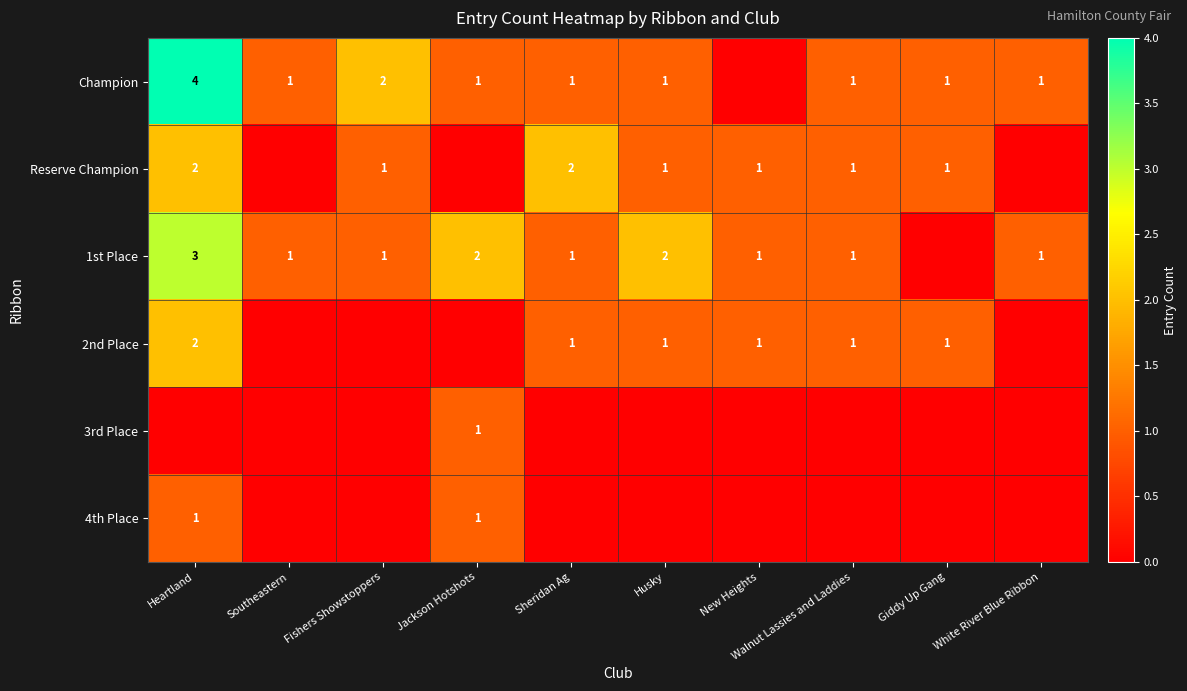

Is it true that 1st Place equals 2 at Heartland?

False